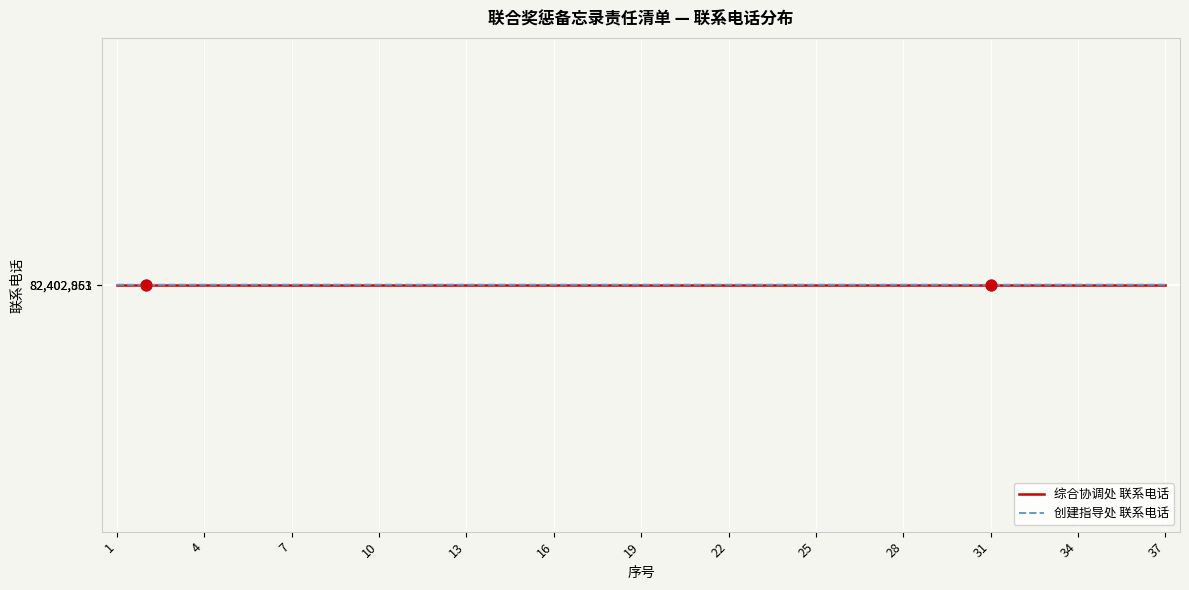

What is the minimum value shown in the chart?

82402851